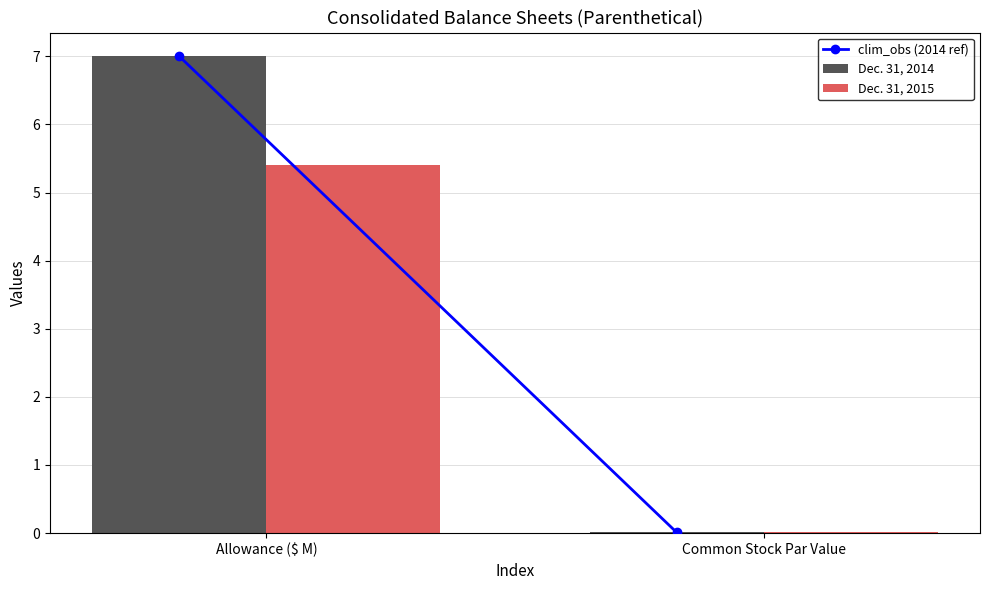

At which category is the sum across all series the highest?

Allowance ($ M)